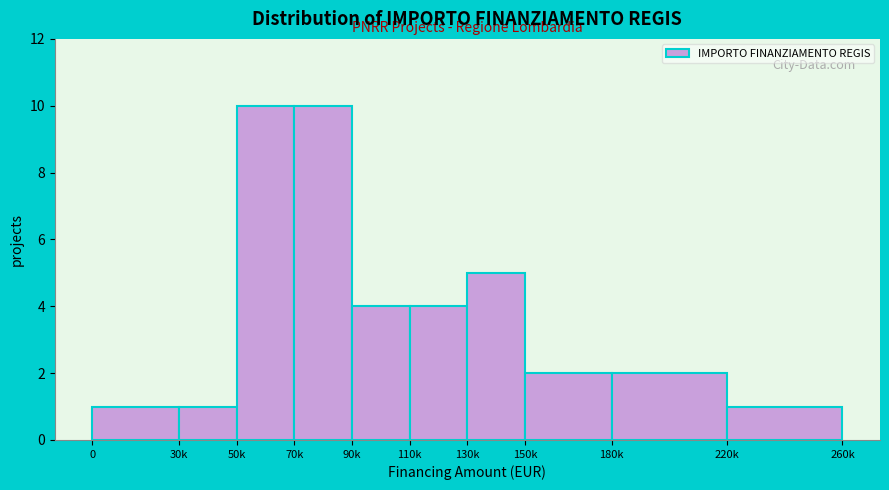

Reading left to right, extract all data points from this chart.

0=1	30k=1	50k=10	70k=10	90k=4	110k=4	130k=5	150k=2	180k=2	220k=1